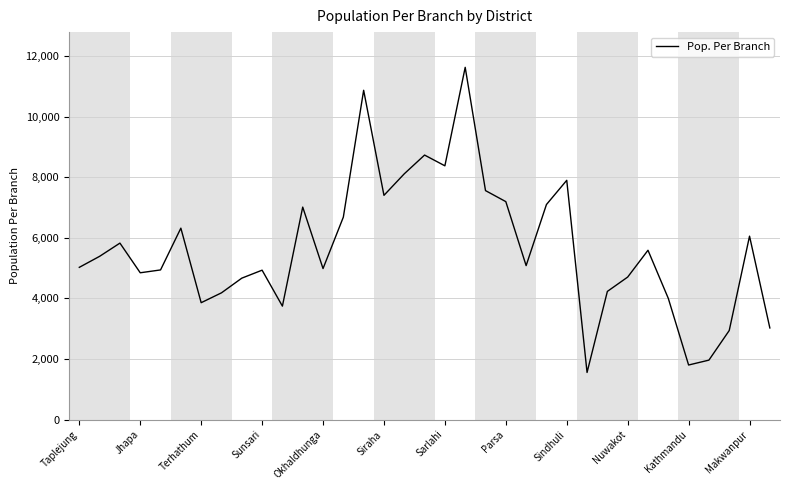

What is the average value?

5662.2